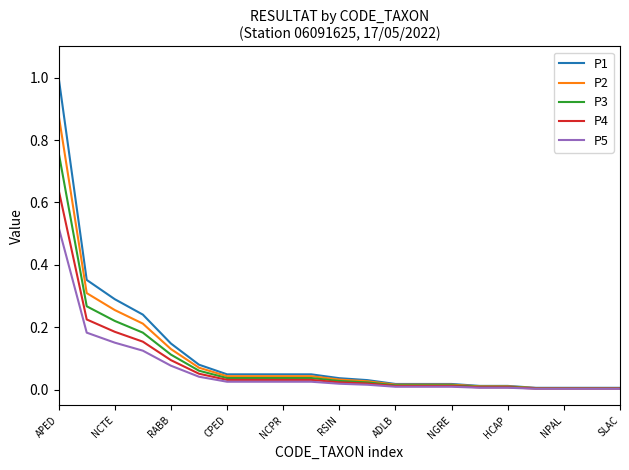

List the series in order of their peak value, highest first.

P1, P2, P3, P4, P5